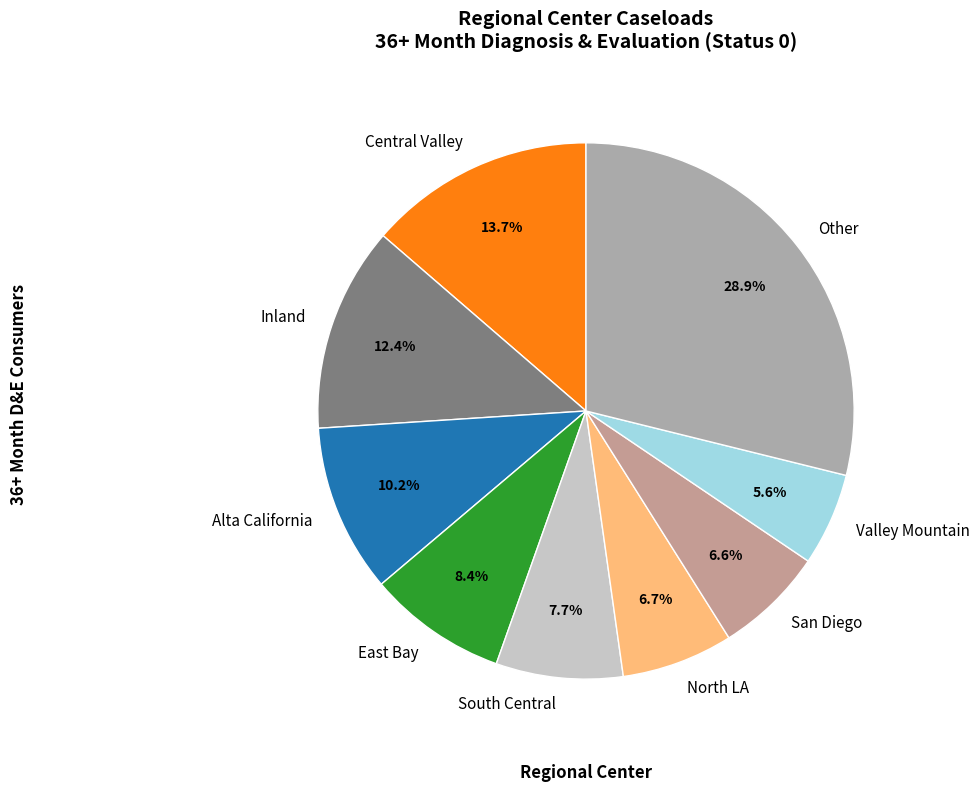

To the nearest percent, what is the difference between the largest and smallest slice percentages?

23%